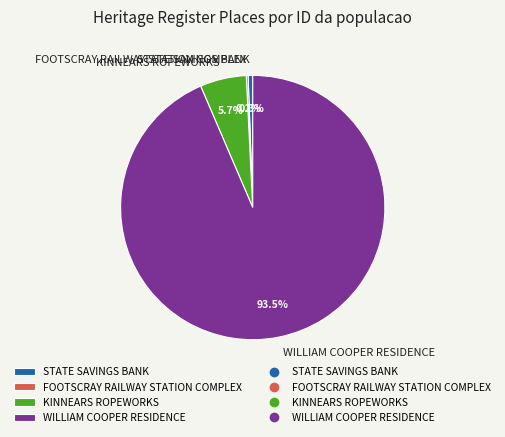

What percentage is NOT represented by STATE SAVINGS BANK?

99.4%